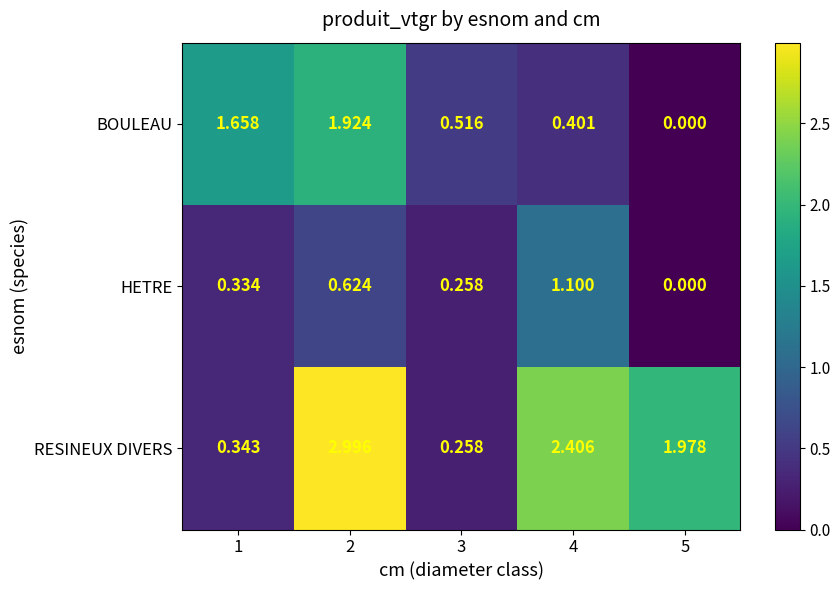

Is the value of HETRE at 2 greater than the value of BOULEAU at 3?

Yes